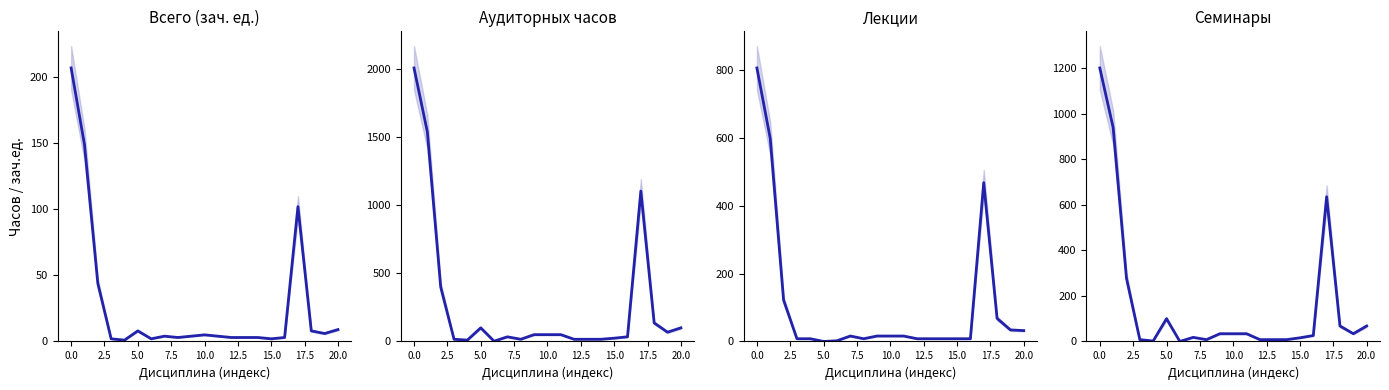

List the series in order of their peak value, highest first.

Аудиторных, Семинары, Лекции, Всего